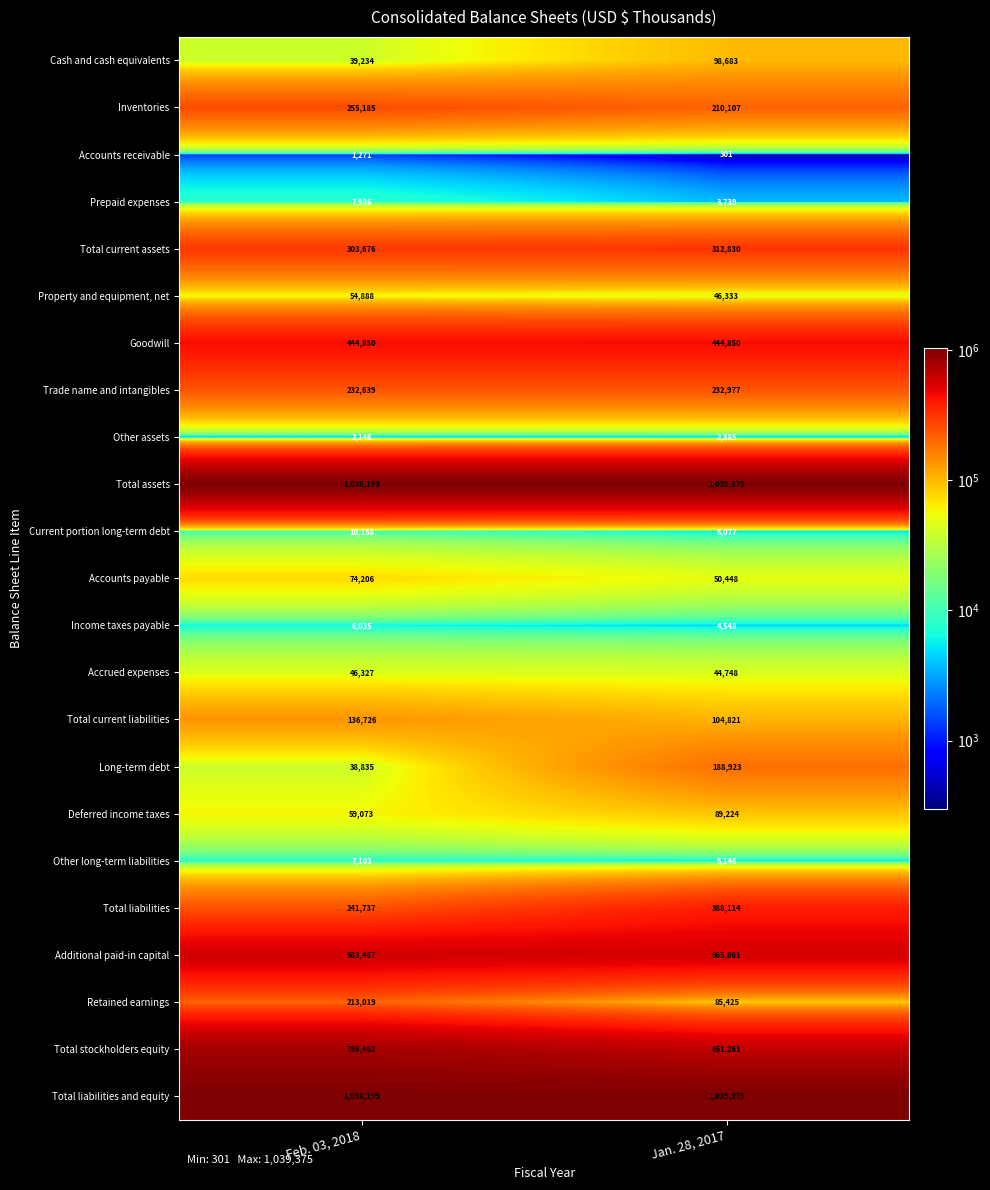

What is the average value of the Total current assets series?

308253